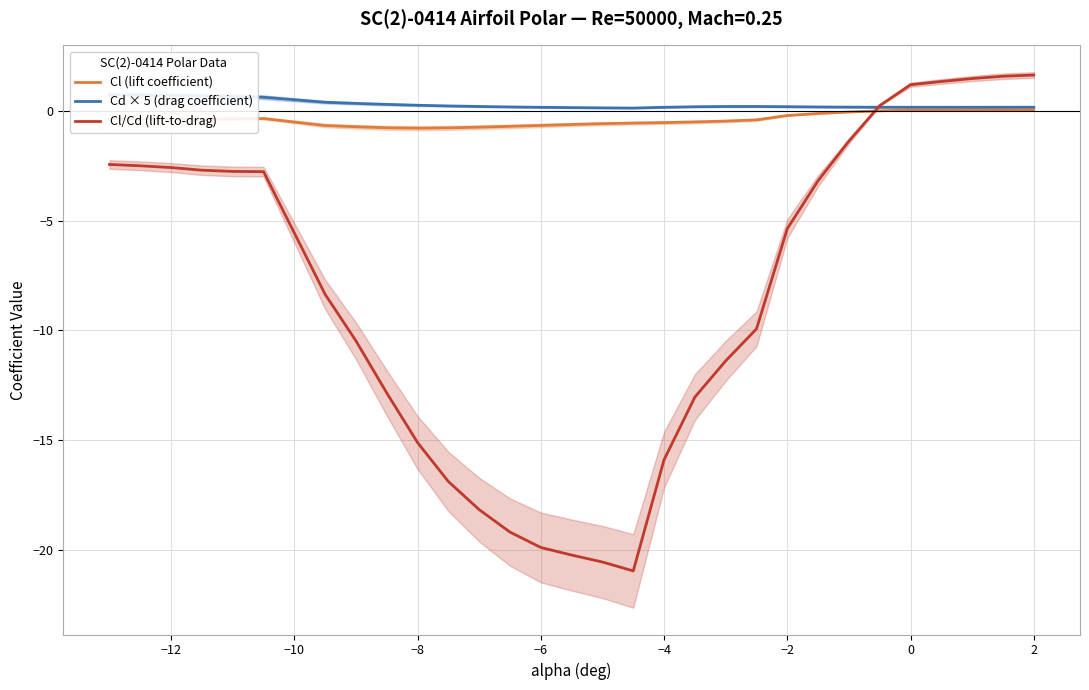

True or false: Cd × 5 (drag coefficient) and Cl (lift coefficient) cross at least once.

False